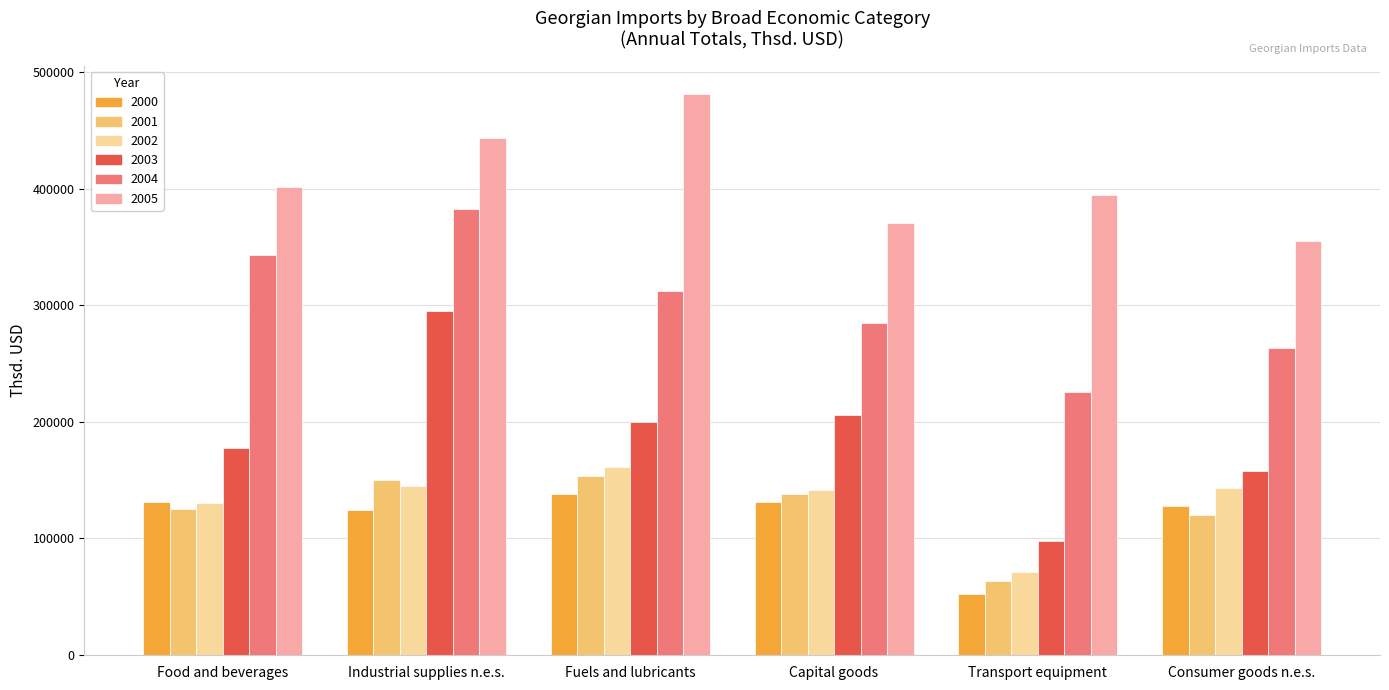

Which series has the largest total across all categories?

2005